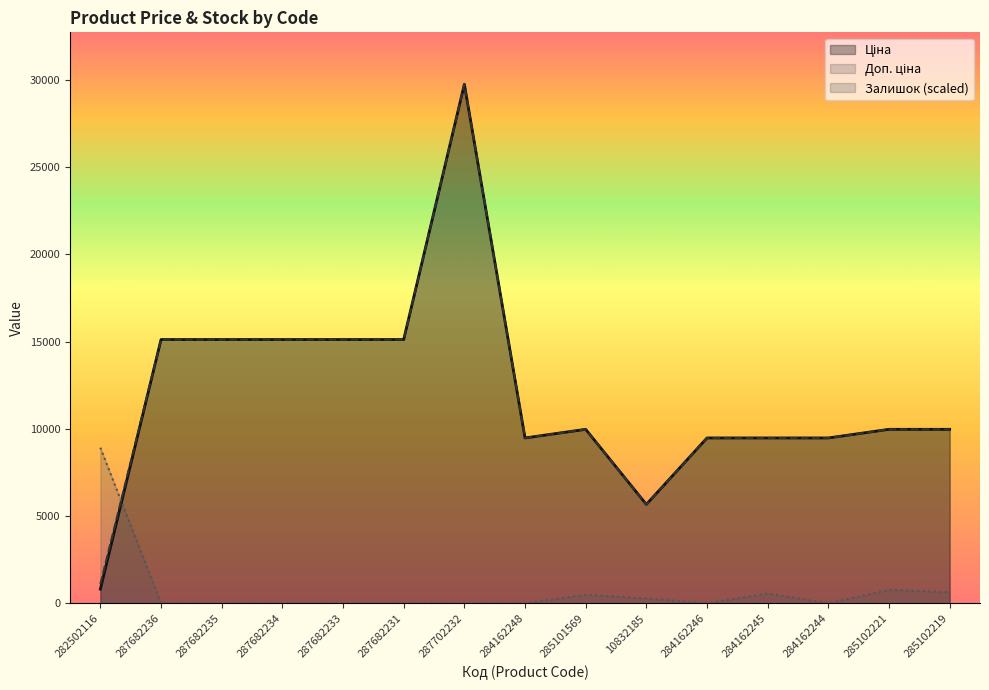

How many intersections are there between Доп. ціна and Залишок?

1